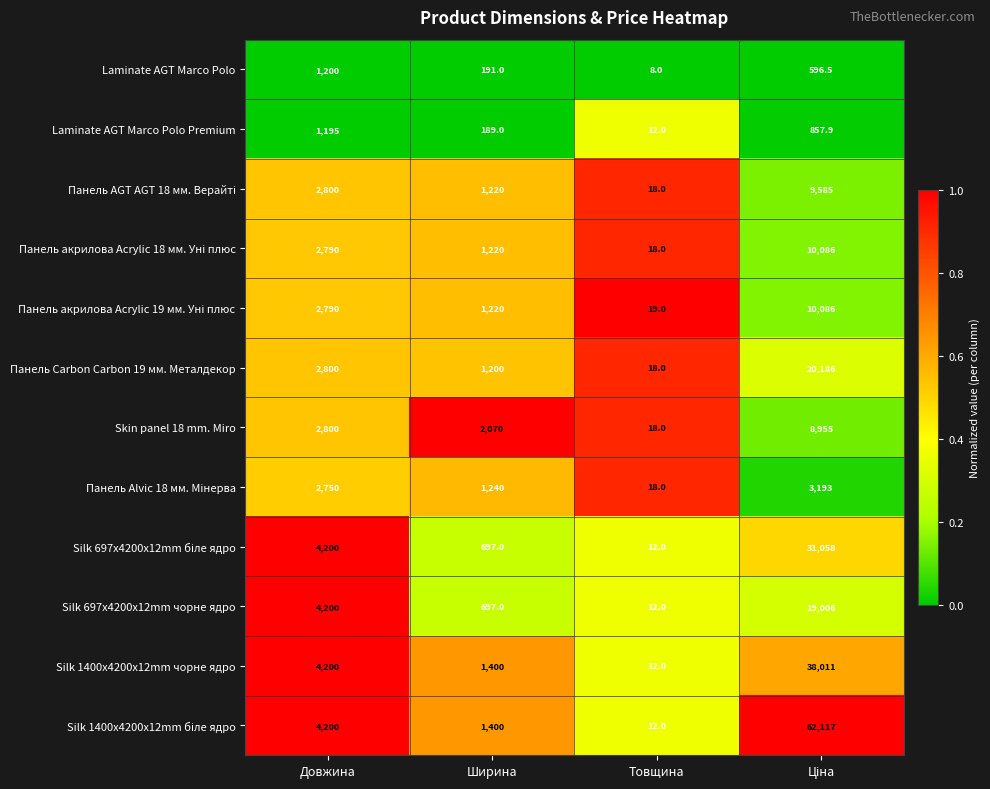

What is the highest value of the Silk 1400x4200x12mm чорне ядро series?

38011.0